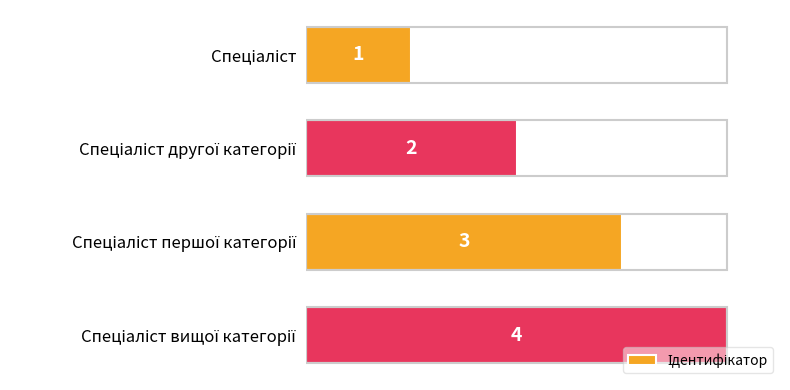

How many series are shown in this chart?

1